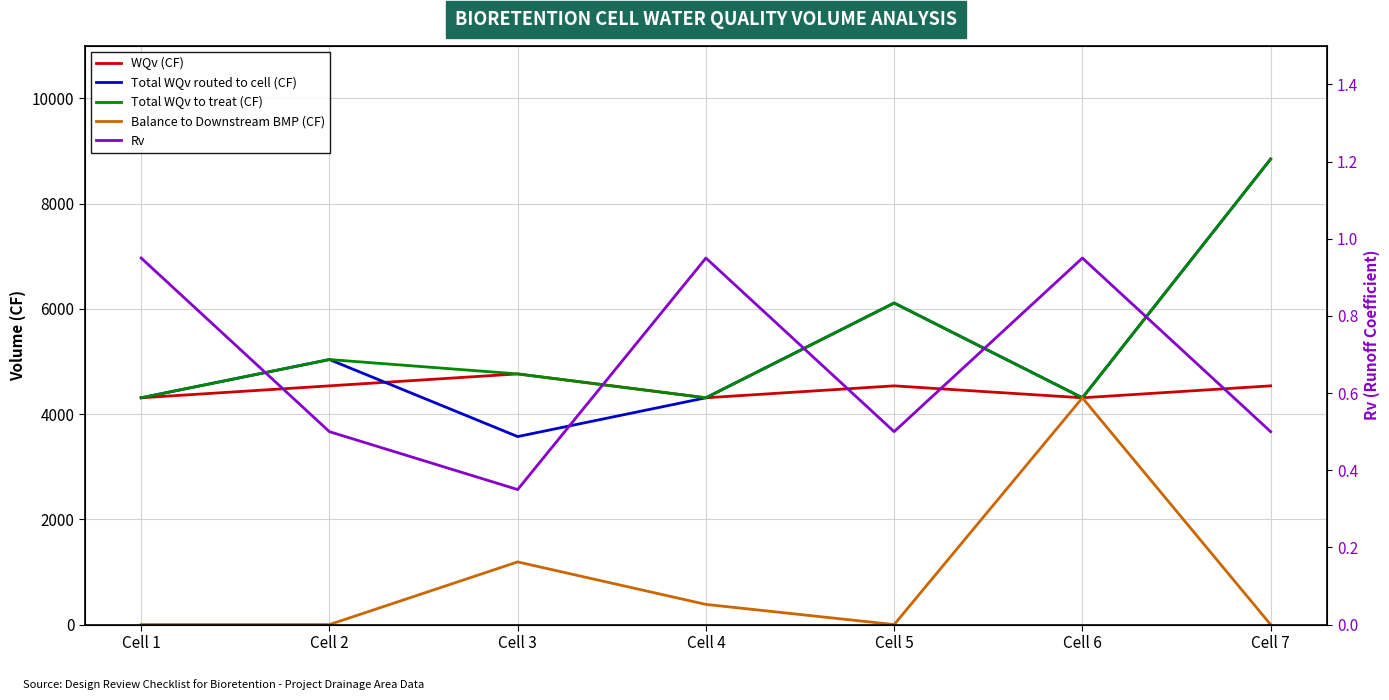

True or false: Total WQv to treat (CF) and Rv cross at least once.

False